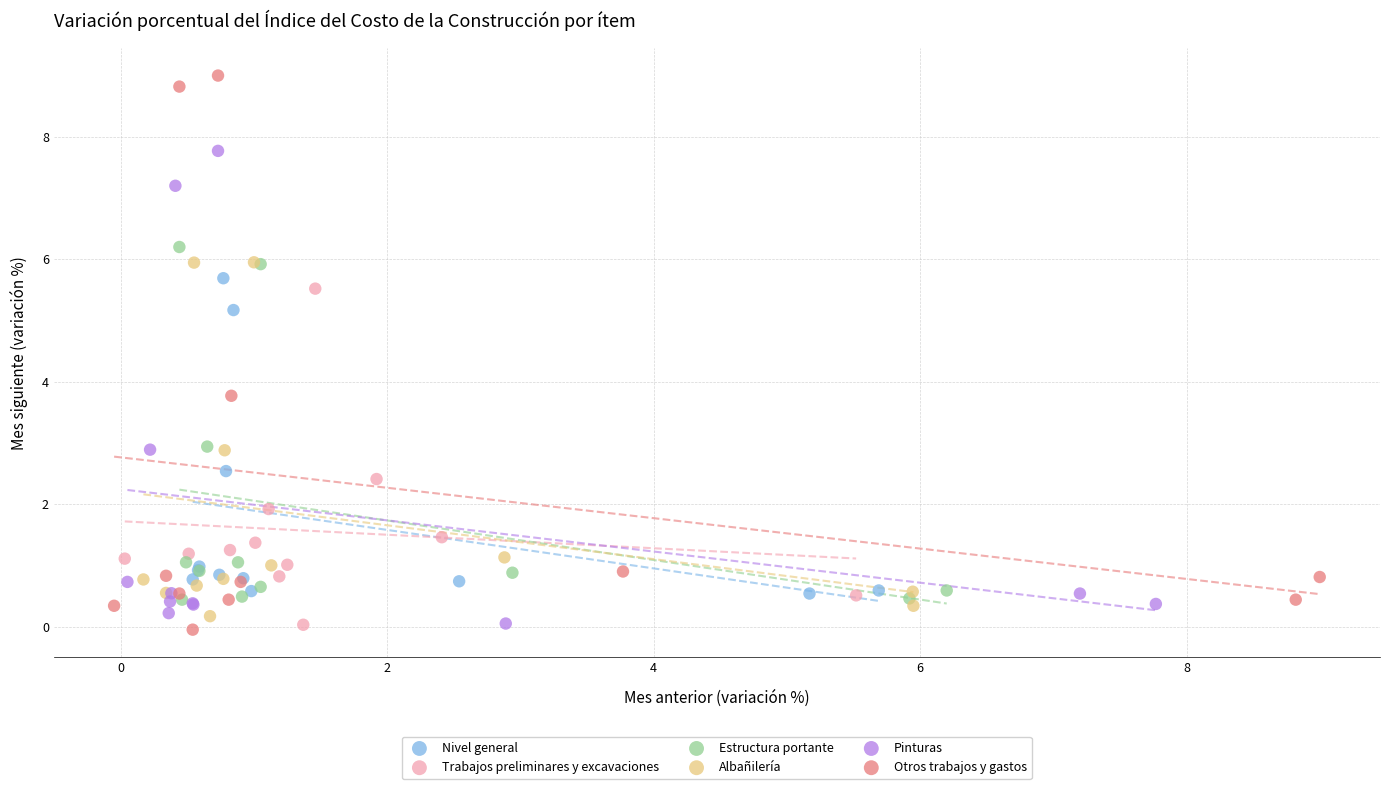

What are all the series names shown in the legend?

Nivel general, Trabajos preliminares y excavaciones, Estructura portante, Albañilería, Pinturas, Otros trabajos y gastos